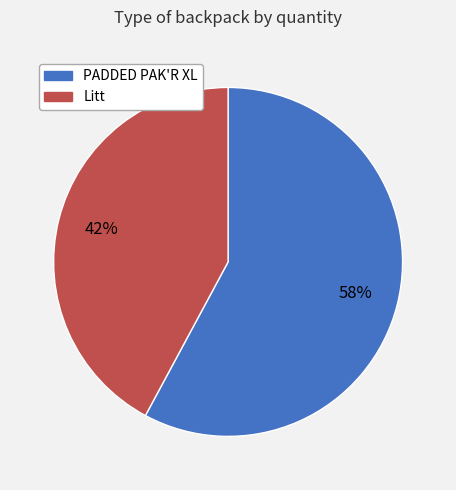

True or false: PADDED PAK'R XL accounts for 58% of the total.

True